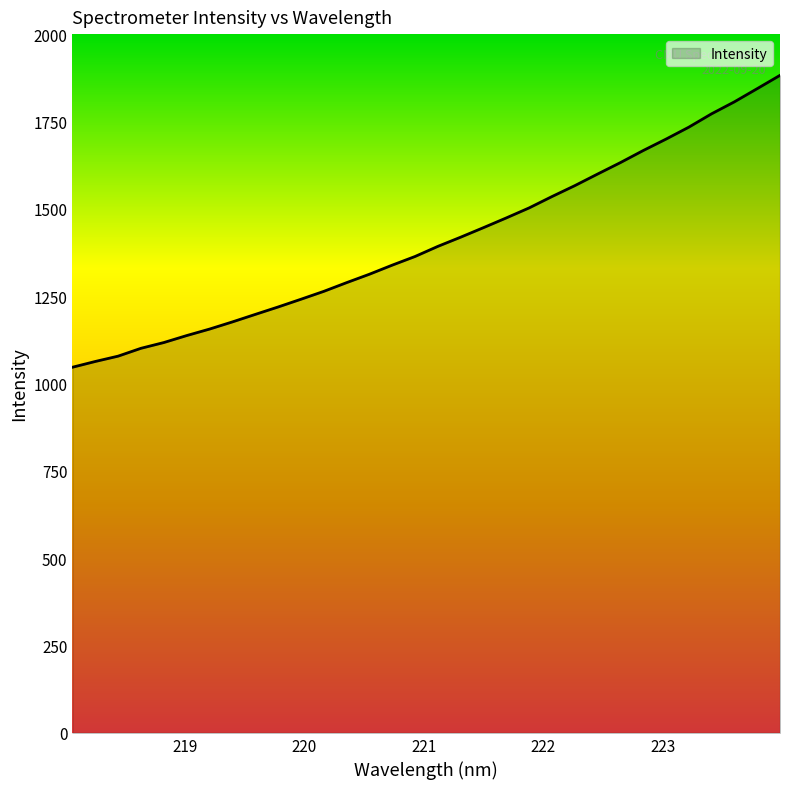

What is the greatest value displayed?

1882.0